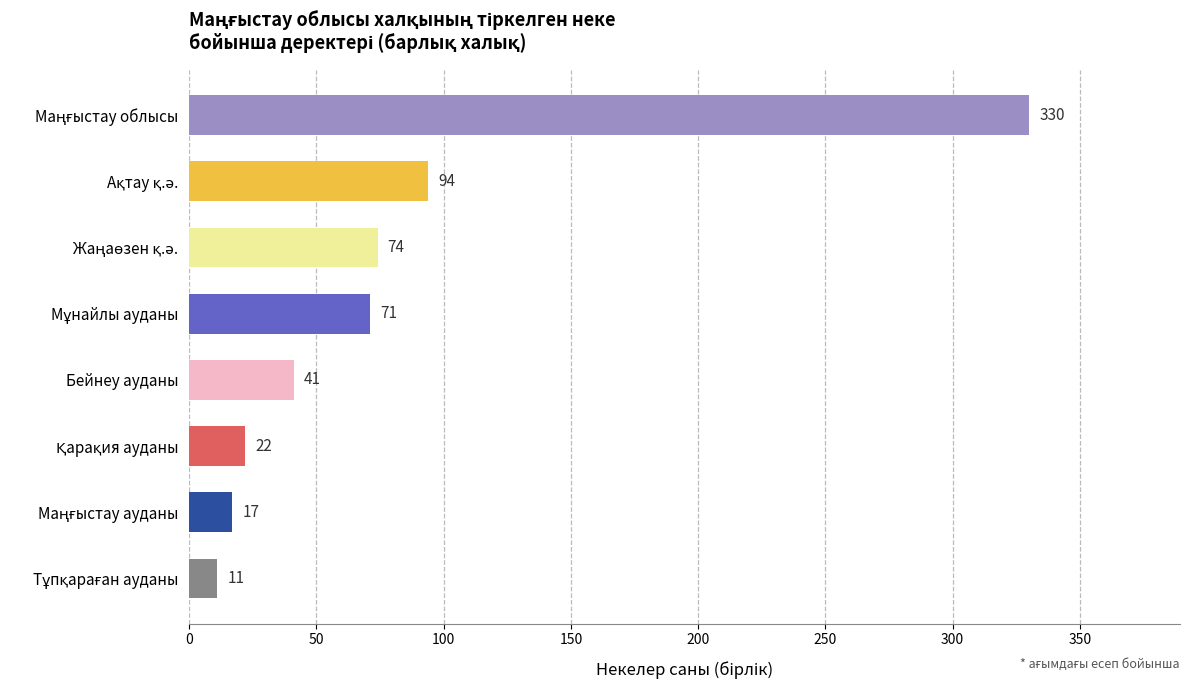

What is the value of the 7th bar from the top?

17